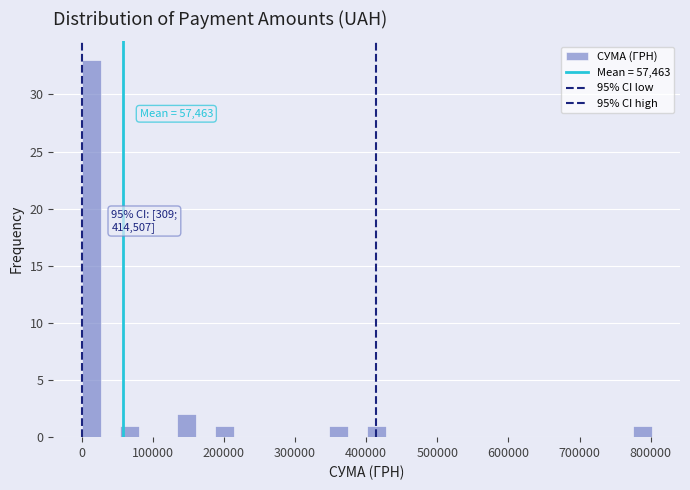

Read against the x-axis, roughly where is the centre of the tallest bar?

10000